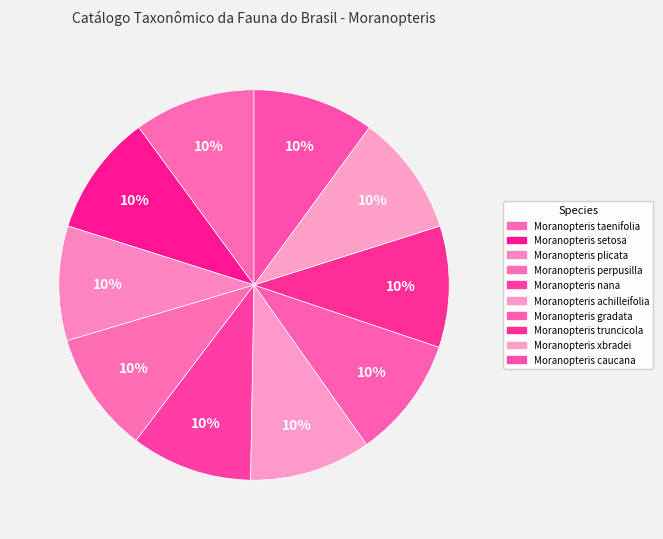

Which category has the smallest portion of the pie?

Moranopteris plicata